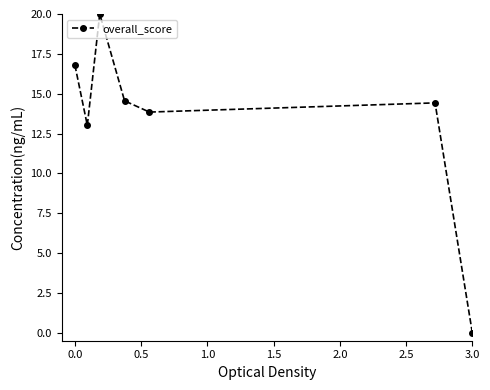

What is the difference between the second highest and second lowest values?

3.8